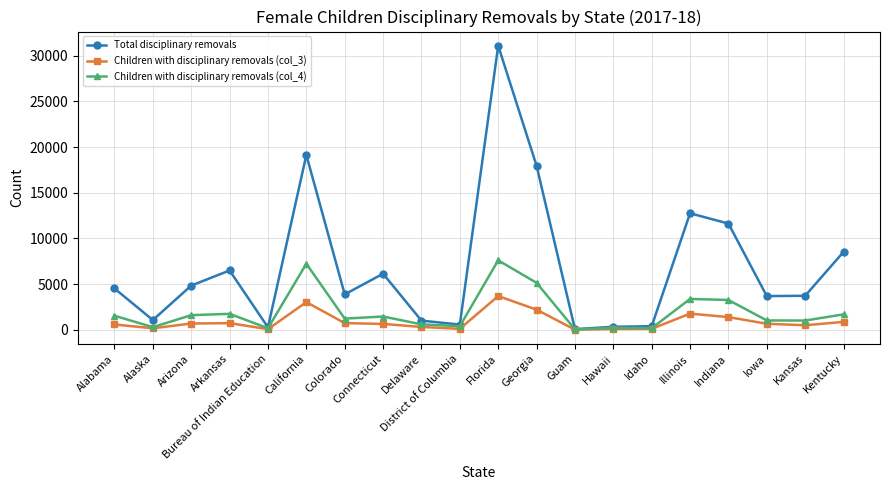

What is the maximum value shown in the chart?

31102